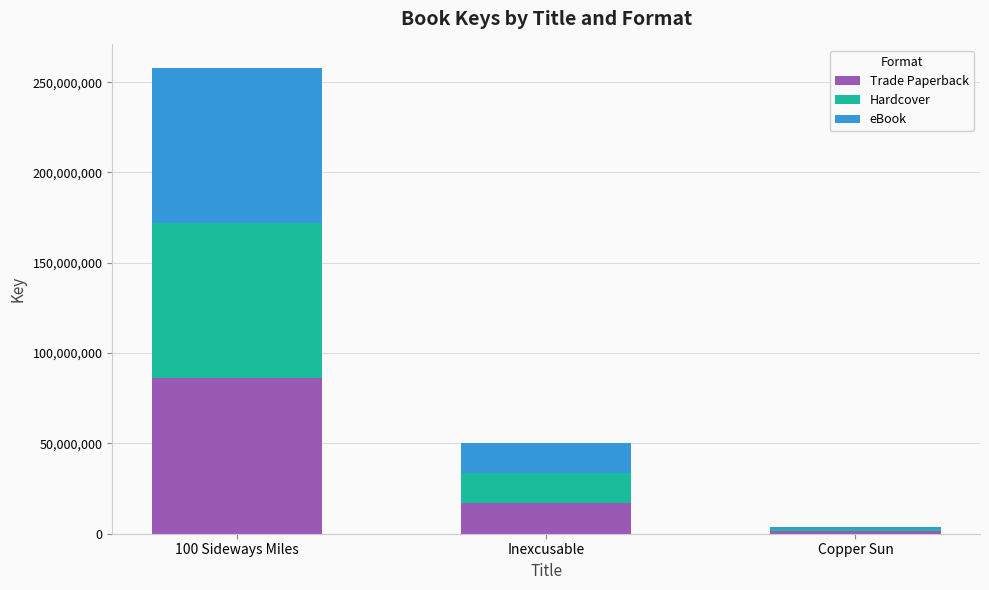

What are all the series names shown in the legend?

Trade Paperback, Hardcover, eBook